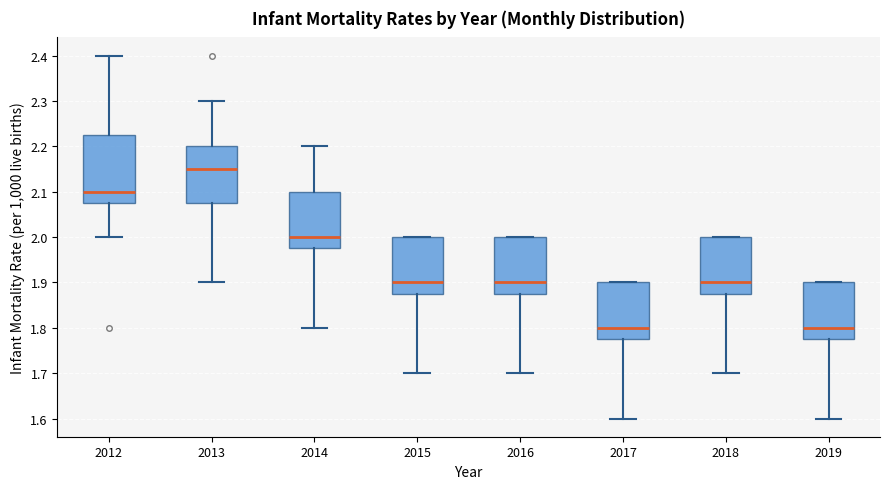

Reading left to right, read every box against the y-axis: the position of its median line, the range the box covers, and the ends of its whiskers. The values are not printed on the chart, so give them approximately, as read against the axis.

2012: median 2.10, box 2.08 to 2.23, whiskers 2.00 to 2.40
2013: median 2.15, box 2.08 to 2.20, whiskers 1.90 to 2.30
2014: median 2.00, box 1.98 to 2.10, whiskers 1.80 to 2.20
2015: median 1.90, box 1.88 to 2.00, whiskers 1.70 to 2.00
2016: median 1.90, box 1.88 to 2.00, whiskers 1.70 to 2.00
2017: median 1.80, box 1.78 to 1.90, whiskers 1.60 to 1.90
2018: median 1.90, box 1.88 to 2.00, whiskers 1.70 to 2.00
2019: median 1.80, box 1.78 to 1.90, whiskers 1.60 to 1.90